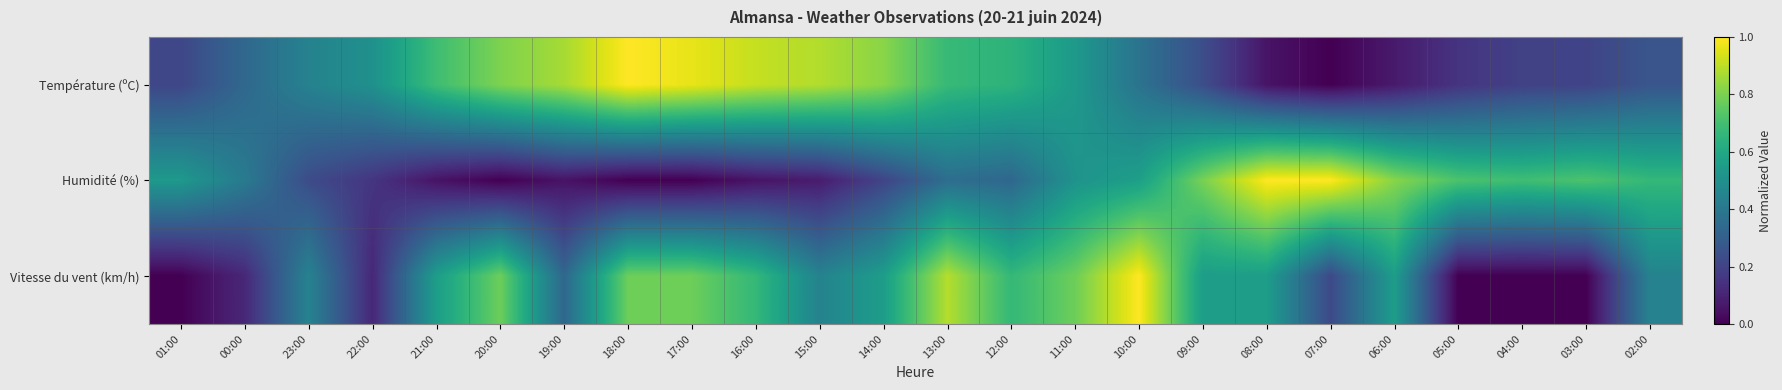

How many series are shown in this chart?

3